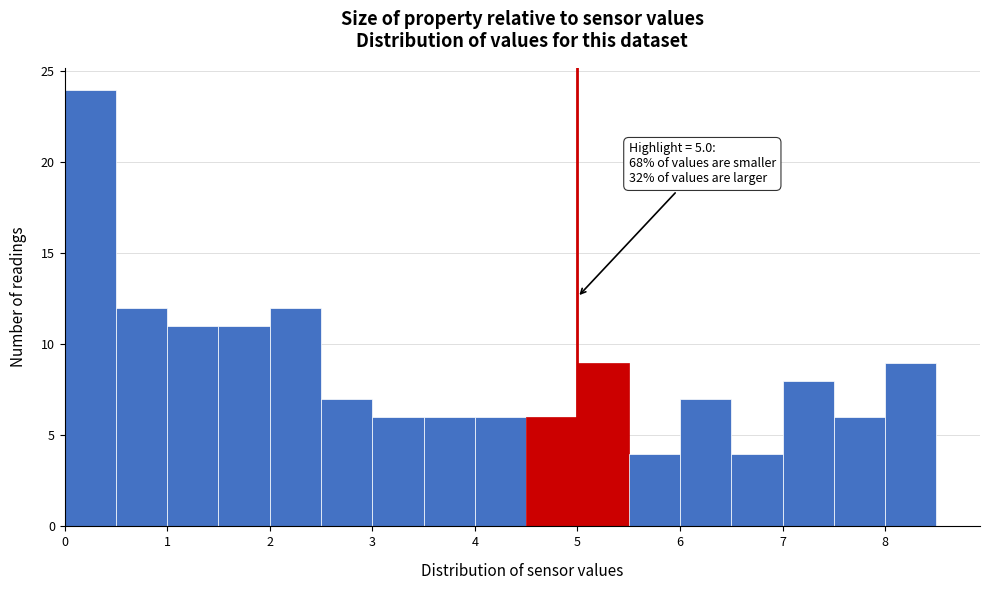

Which range on the x-axis has the tallest bar?

0.0 to 0.5